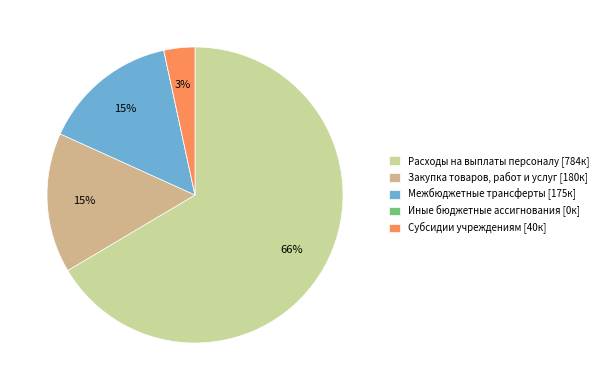

What is the majority slice?

Расходы на выплаты персоналу [784к]